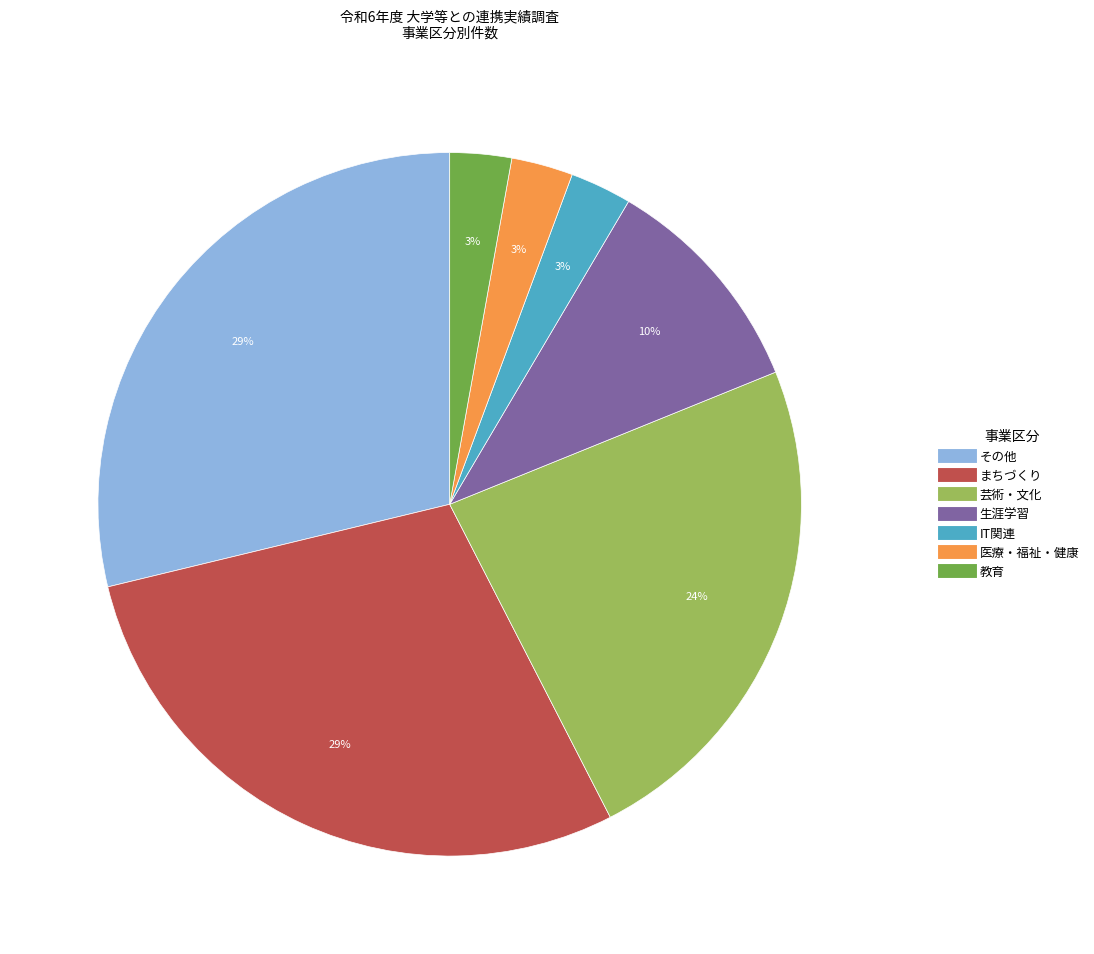

How many slices are in this pie chart?

7